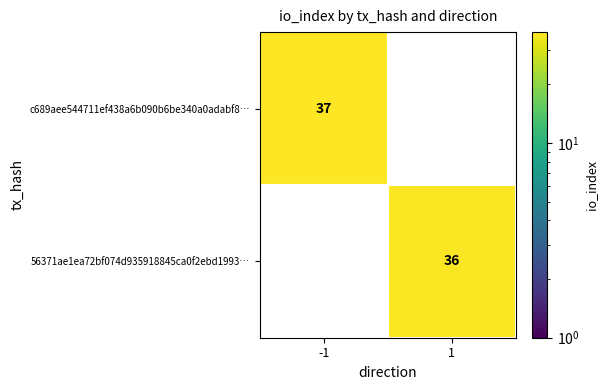

The value of c689aee544711ef438a6b090b6be340a0adabf8… at -1 is 20. True or false?

False